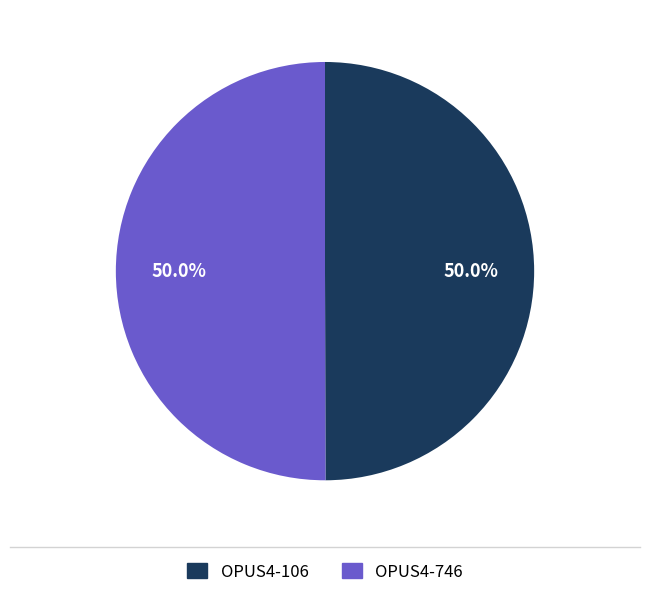

How many slices are in this pie chart?

2